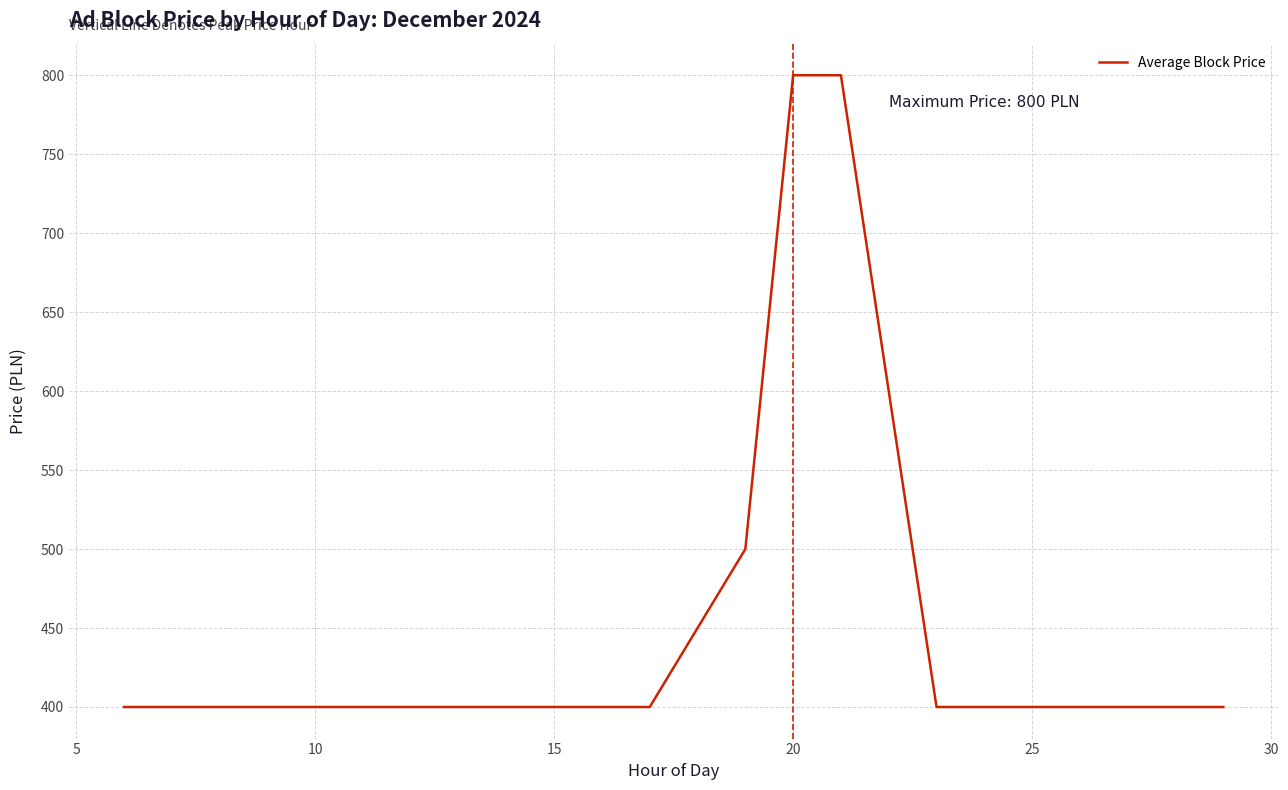

What is the difference between the maximum and minimum values?

400